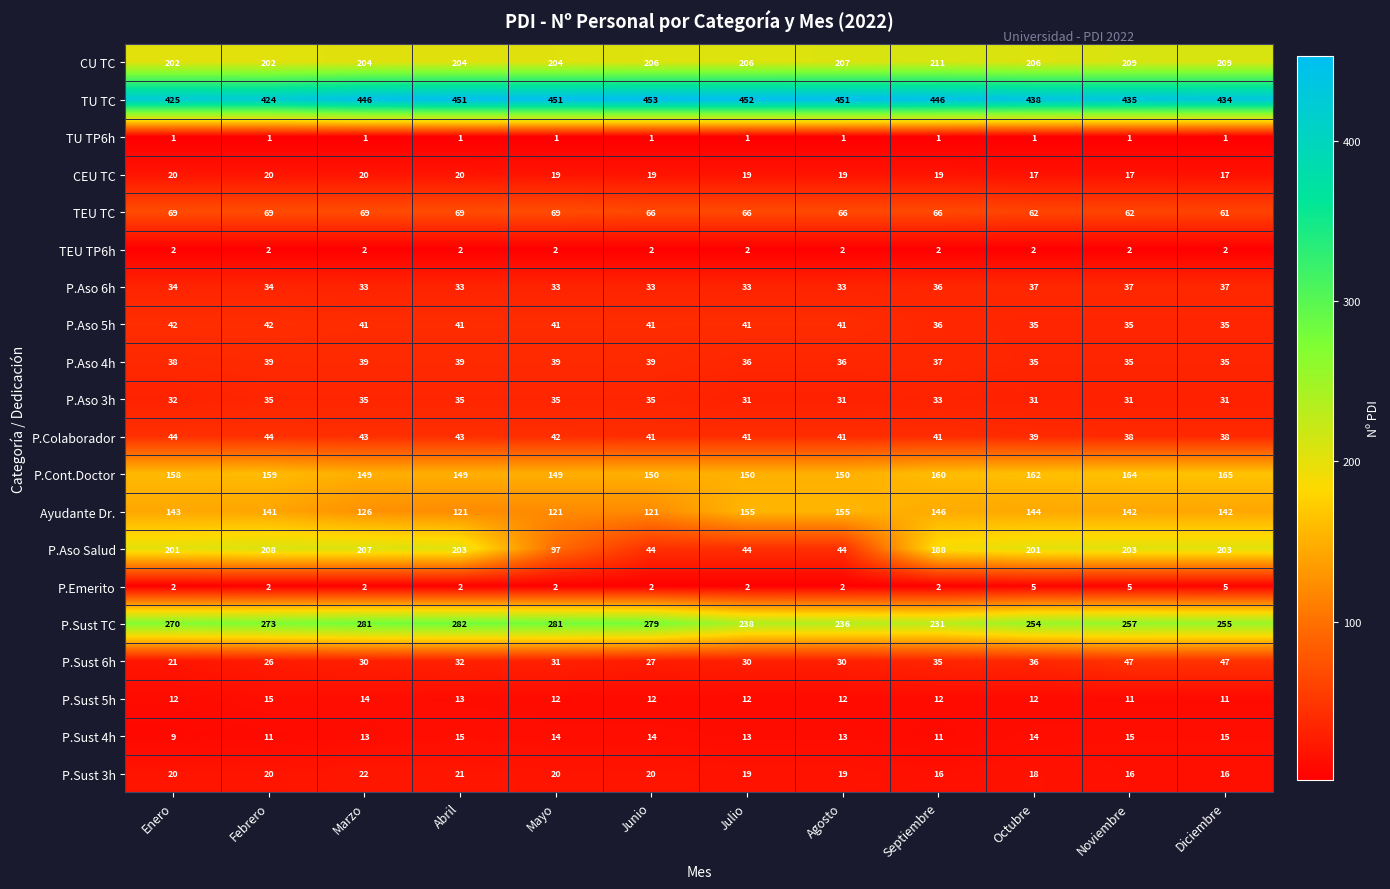

The Ayudante Dr. series shows 155 at Agosto. True or false?

True